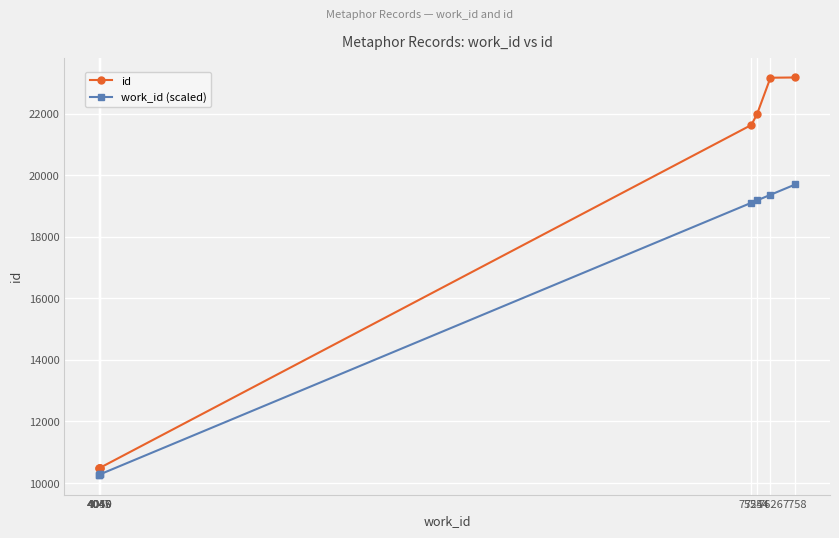

List the series in order of their peak value, lowest first.

work_id (scaled), id